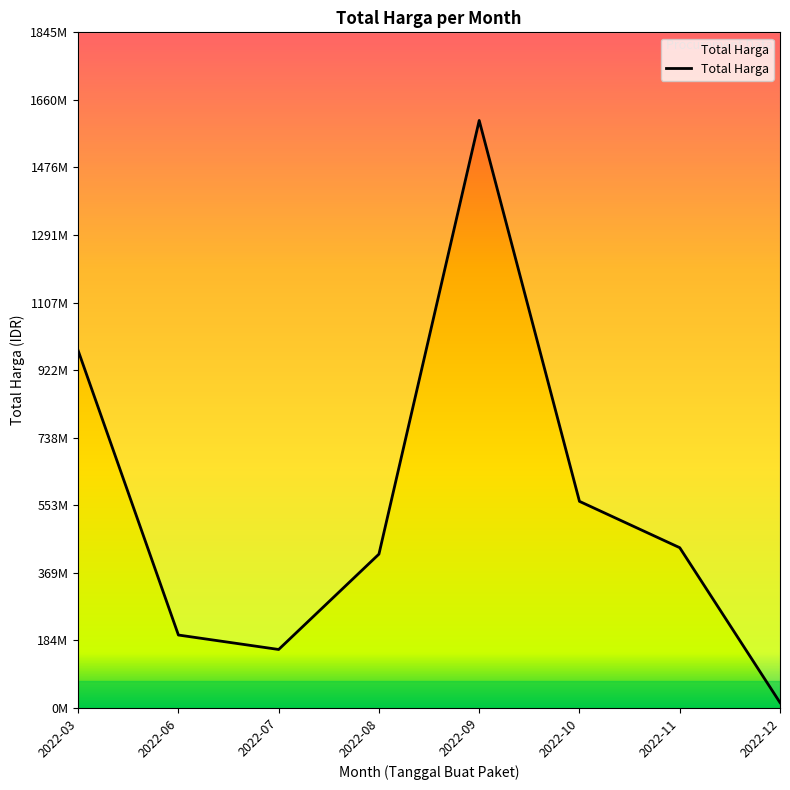

What is the sum of all values?

4375595175